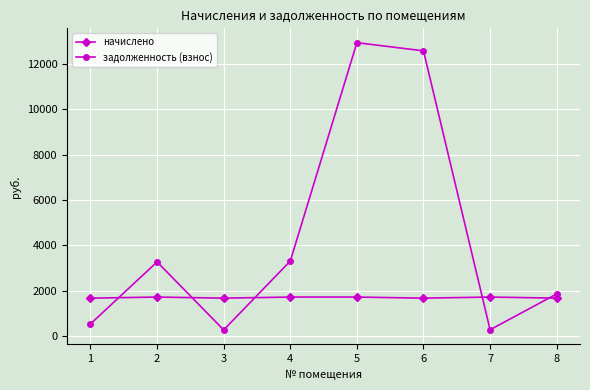

What is the spread (max minus min) of values at 6?

10916.2